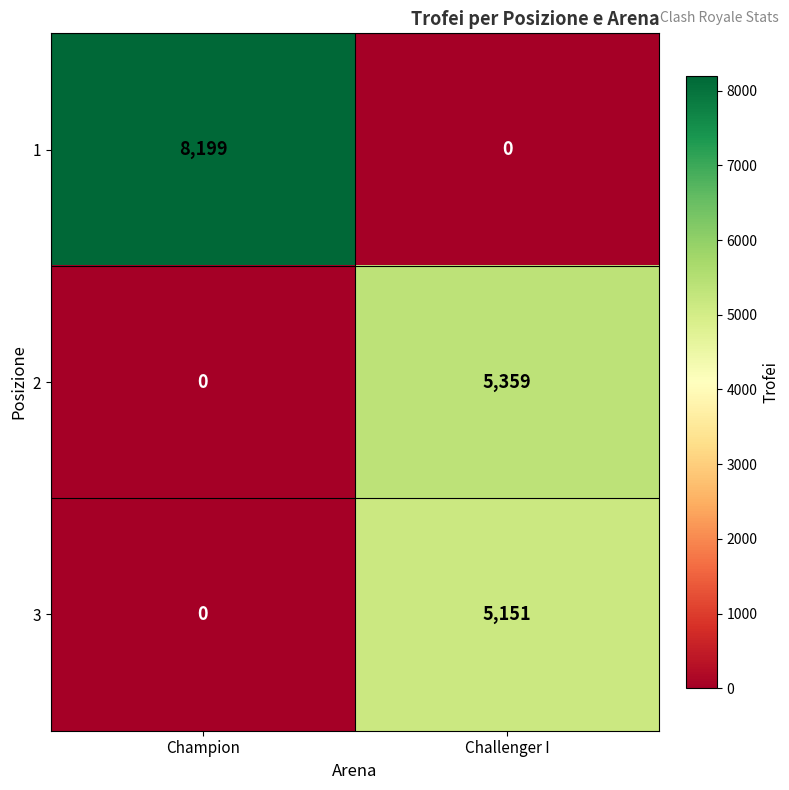

True or false: 1 has a value of 8199 at Champion.

True